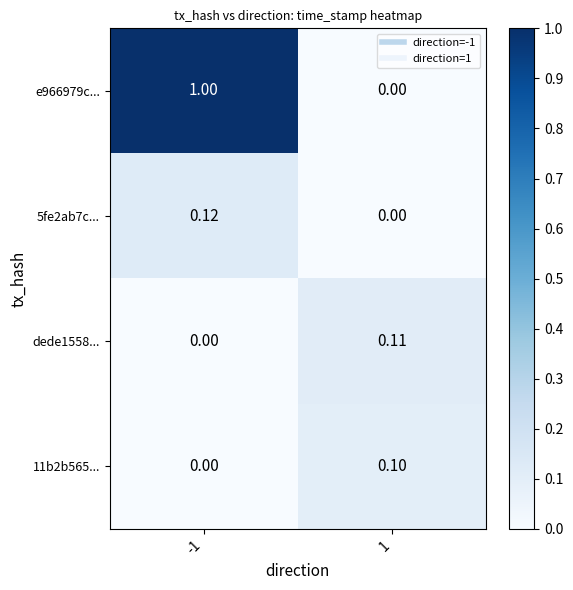

Is the value of 5fe2ab7c... at -1 greater than the value of dede1558... at -1?

Yes